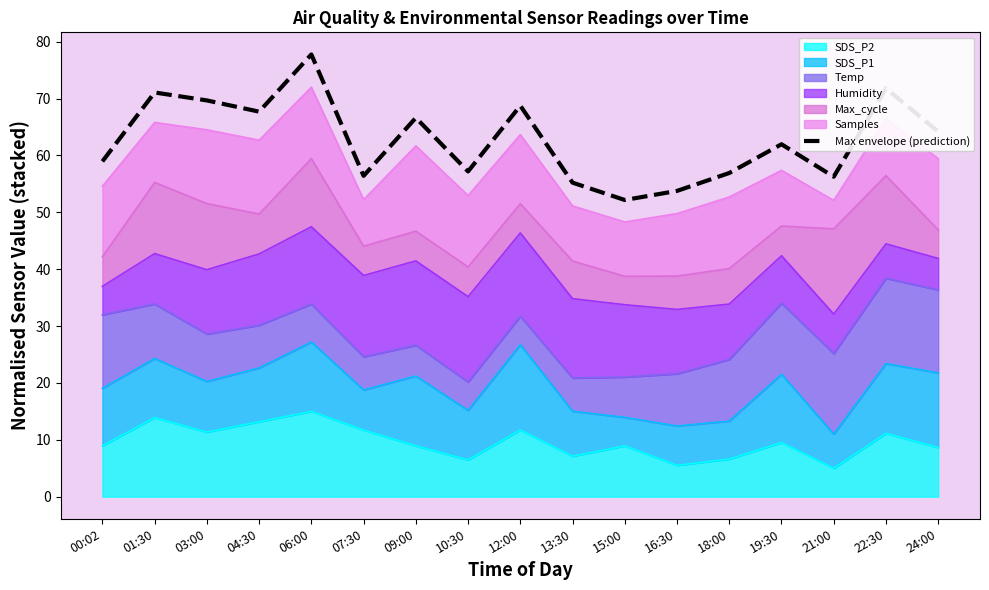

True or false: the data shows 58.9 at 00:02.

True